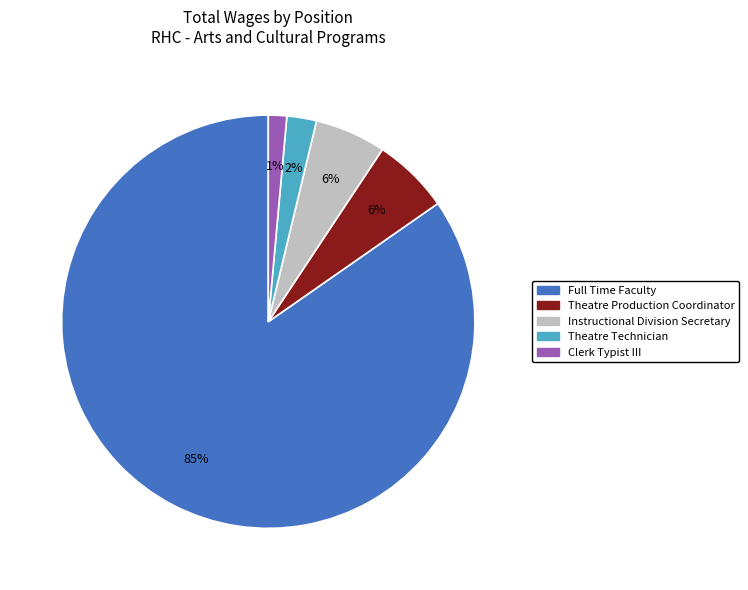

Count the number of slices in the pie.

5